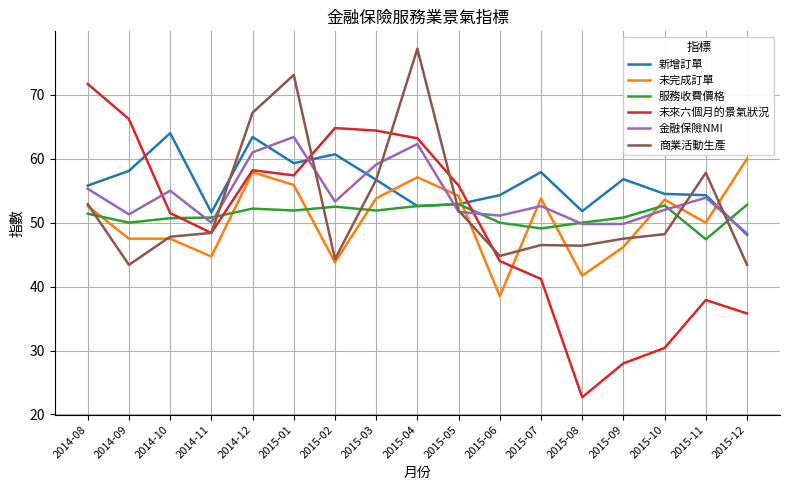

What is the average value of the 服務收費價格 series?

51.2